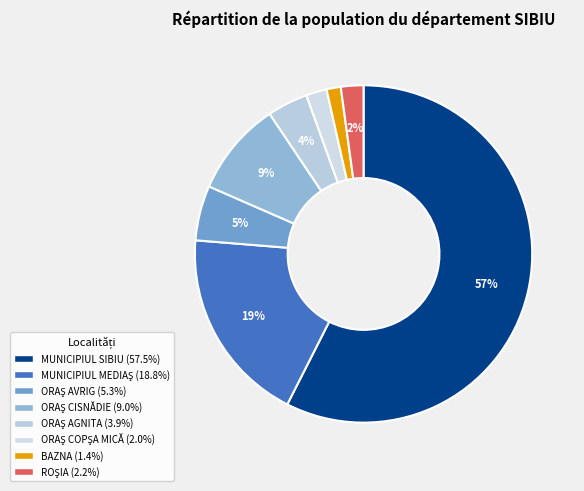

Rank the categories by value from lowest to highest.

BAZNA, ORAŞ COPŞA MICĂ, ROŞIA, ORAŞ AGNITA, ORAŞ AVRIG, ORAŞ CISNĂDIE, MUNICIPIUL MEDIAŞ, MUNICIPIUL SIBIU